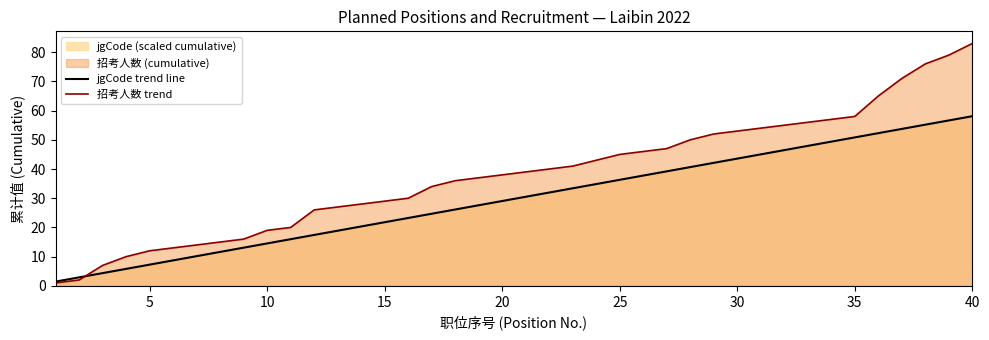

How many lines are shown in the chart?

2